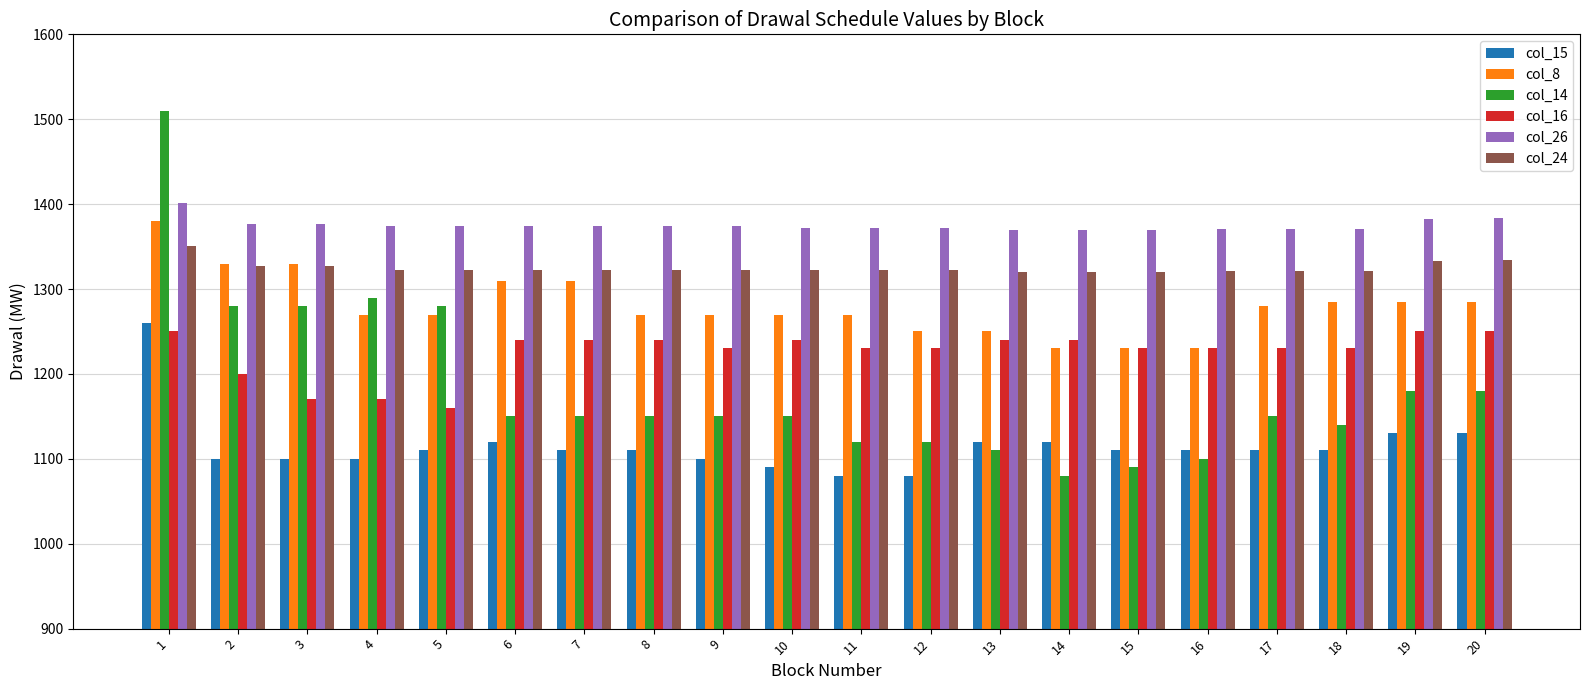

At which label does col_8 first exceed 1270?

1